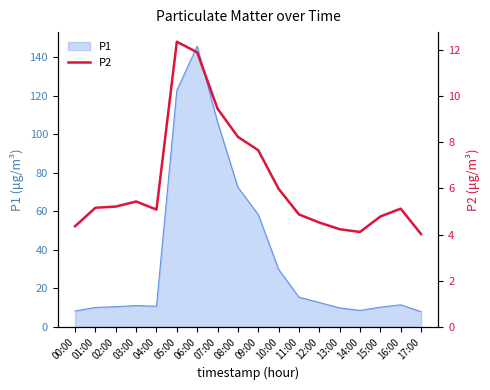

At which label is P1 closest to 76?

08:00